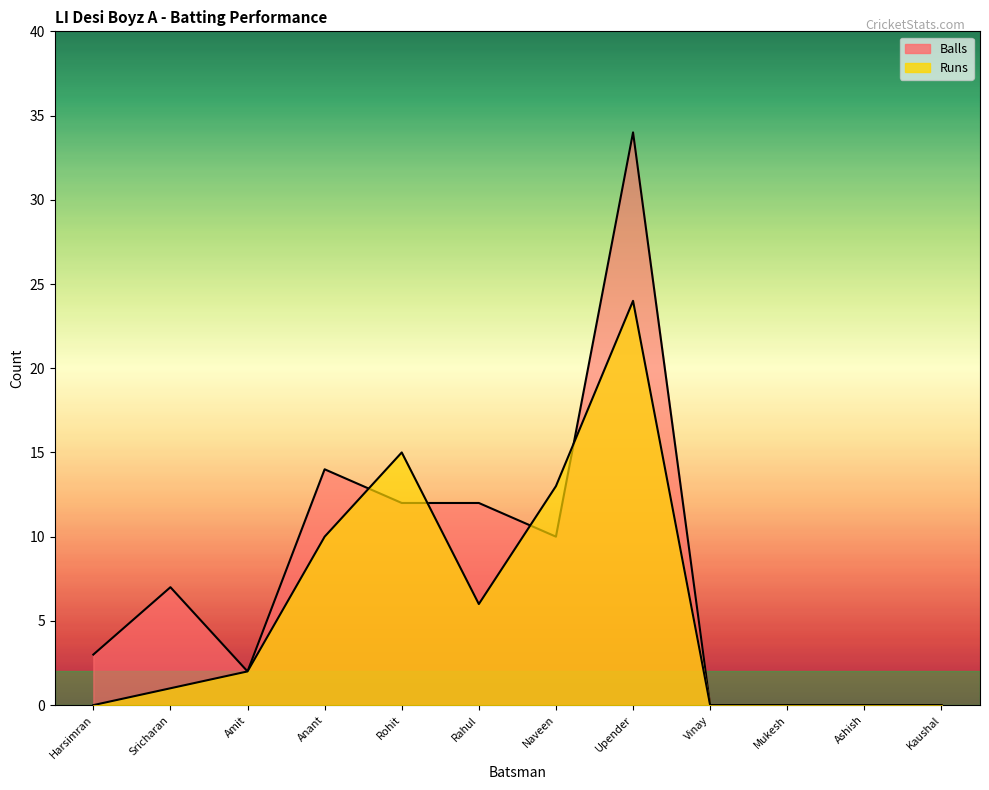

Between which two adjacent categories do Runs and Balls first intersect?

Anant and Rohit